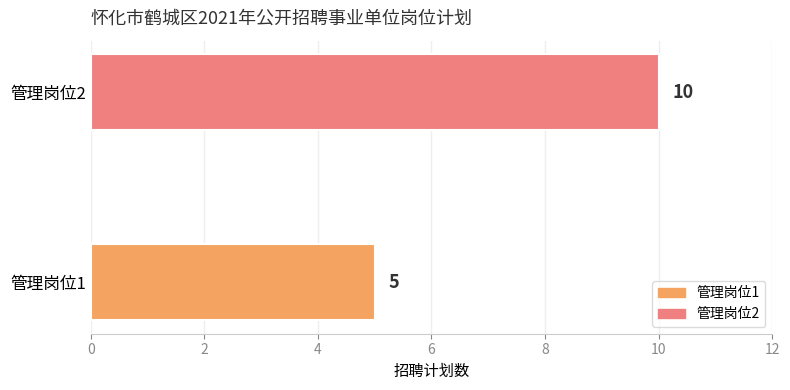

Rank the categories by value from highest to lowest.

管理岗位2, 管理岗位1